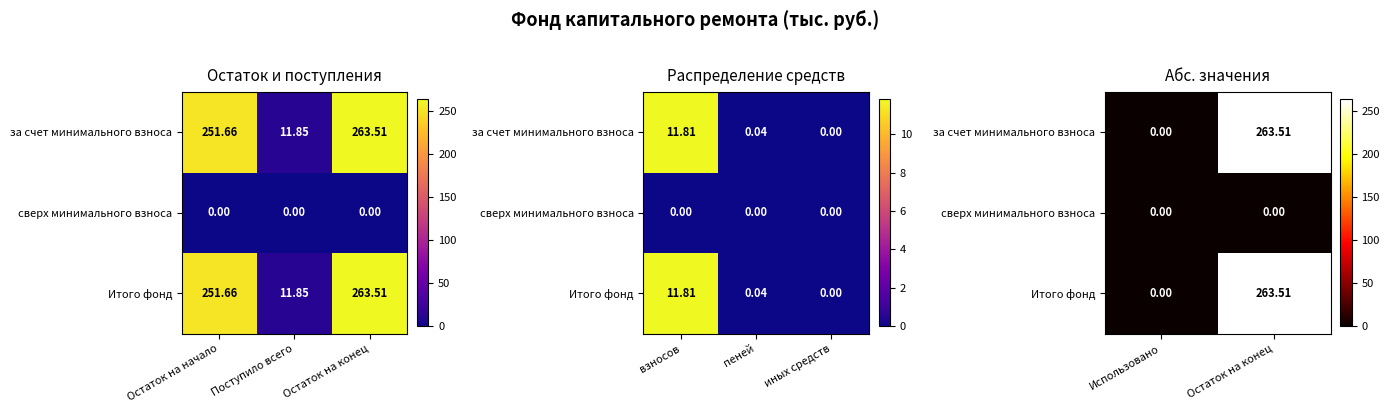

At how many categories does at least one series exceed 107?

1